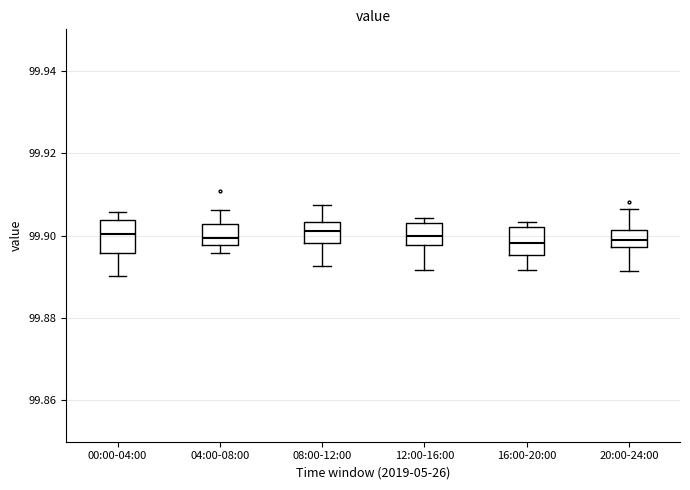

Reading left to right, transcribe this box plot: for each box, give where its median line is, the range the box spans, and where its two whiskers end, as read against the y-axis. The values are not printed on the chart, so give them approximately, as read against the axis.

00:00-04:00: median 99.900, box 99.896 to 99.904, whiskers 99.890 to 99.906
04:00-08:00: median 99.900, box 99.898 to 99.902, whiskers 99.896 to 99.906
08:00-12:00: median 99.902, box 99.898 to 99.904, whiskers 99.892 to 99.908
12:00-16:00: median 99.900, box 99.898 to 99.902, whiskers 99.892 to 99.904
16:00-20:00: median 99.898, box 99.896 to 99.902, whiskers 99.892 to 99.904
20:00-24:00: median 99.898 (inside the box), box 99.898 to 99.902, whiskers 99.892 to 99.906